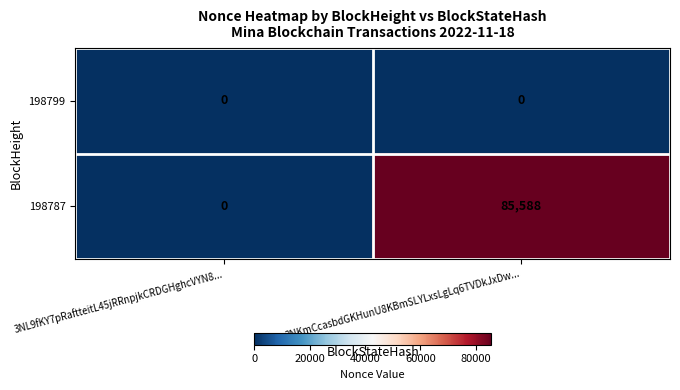

At 3NKmCcasbdGKHunU8KBmSLYLxsLgLq6TVDkJxDw..., list the series in order from largest to smallest.

198787, 198799